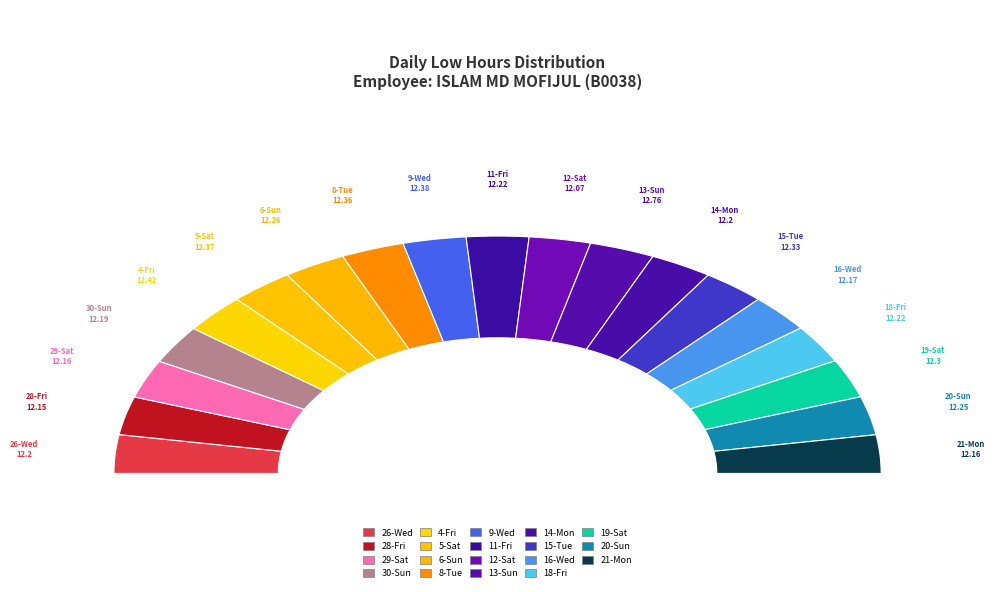

Count the number of slices in the pie.

19